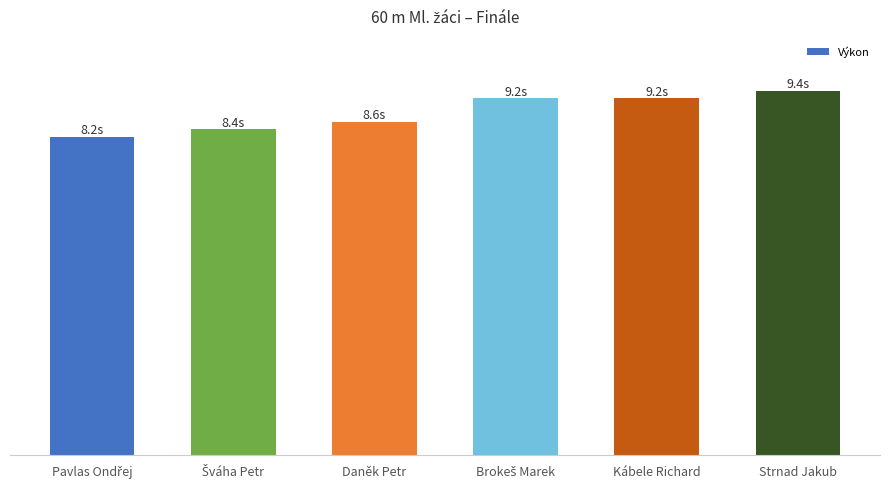

Approximately how many times larger is the value at Kábele Richard compared to Strnad Jakub?

1.0